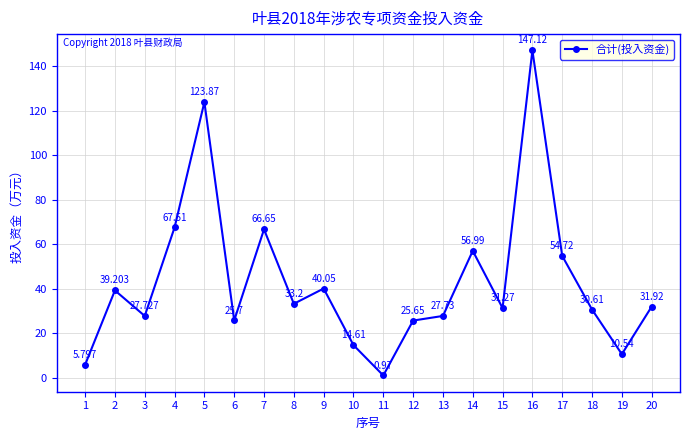

Rank the categories by value from highest to lowest.

16, 5, 4, 7, 14, 17, 9, 2, 8, 20, 15, 18, 13, 3, 6, 12, 10, 19, 1, 11